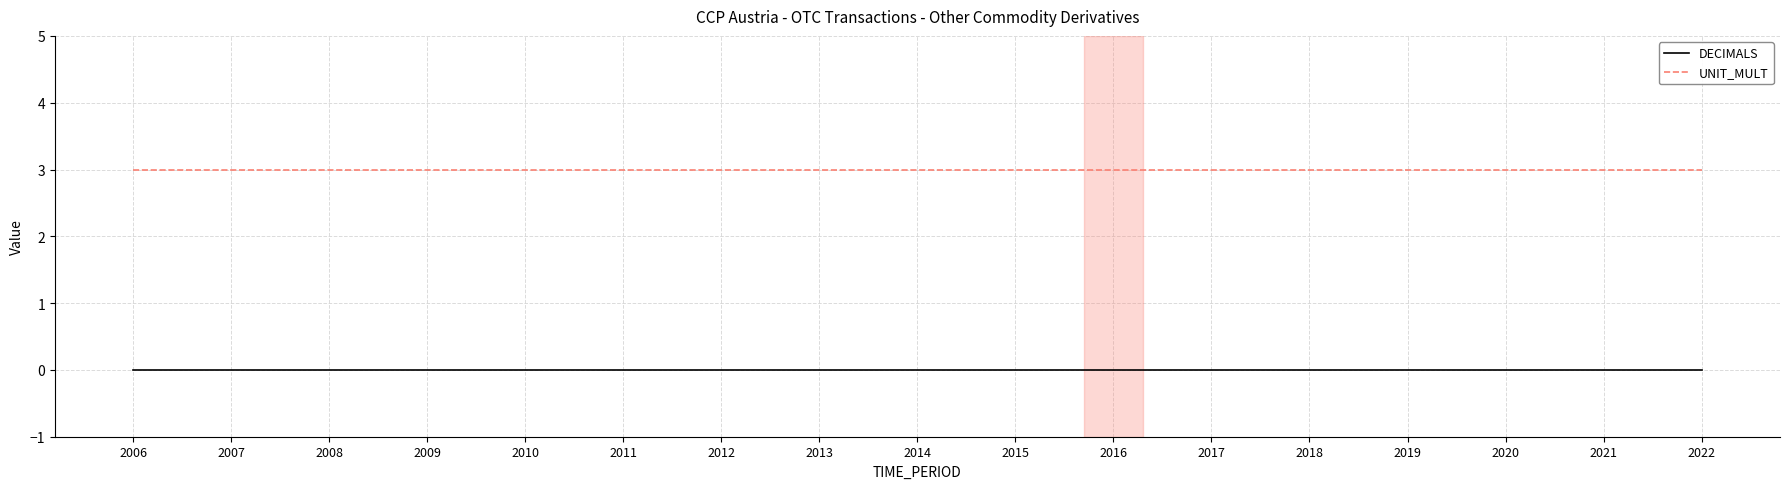

Which series has the largest total across all categories?

UNIT_MULT